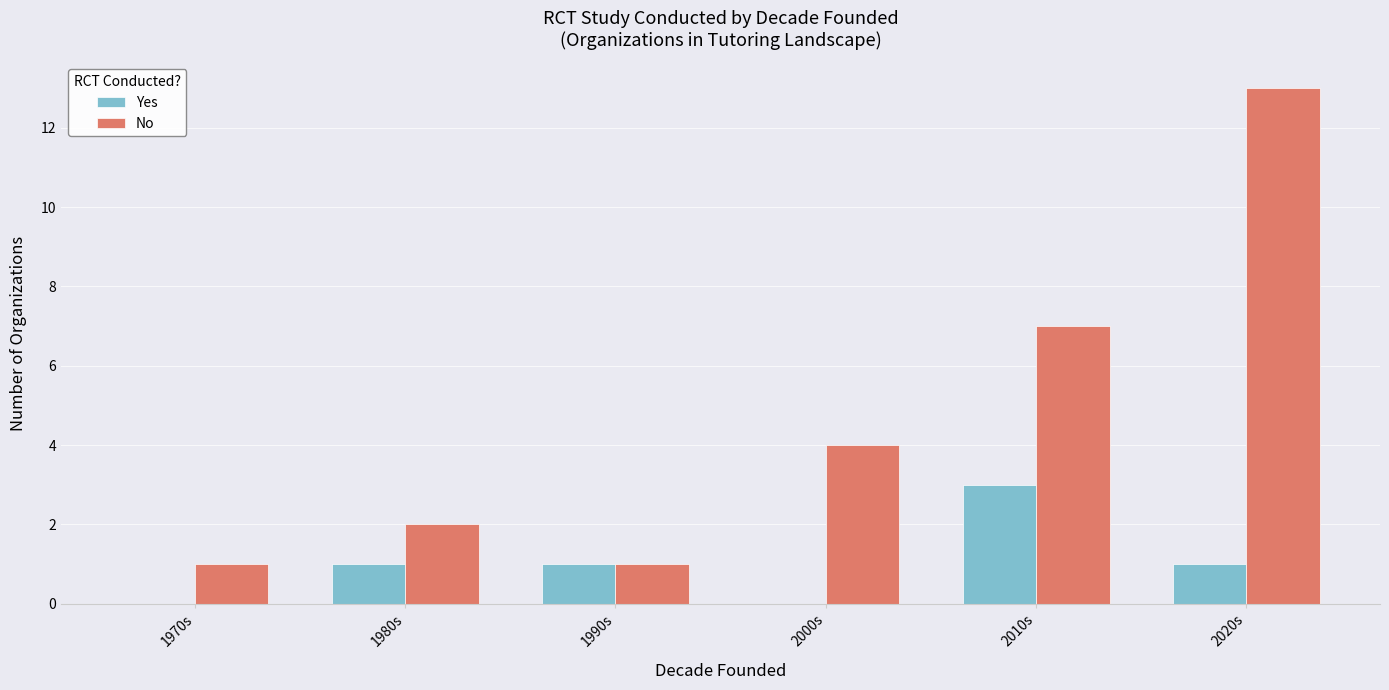

Is it true that No equals 13 at 2020s?

True